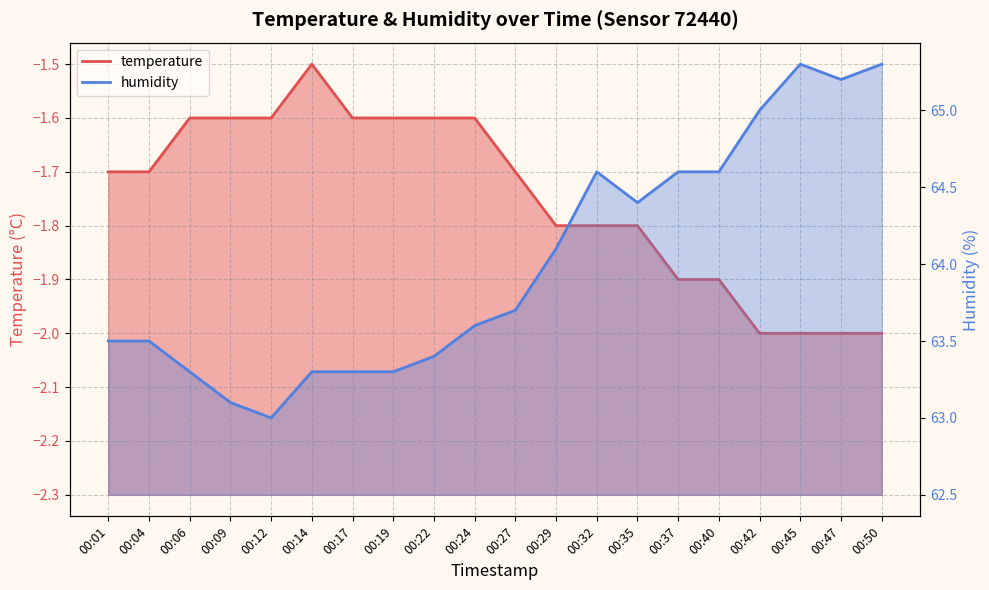

What is the difference between the maximum and minimum values in the humidity series?

2.3